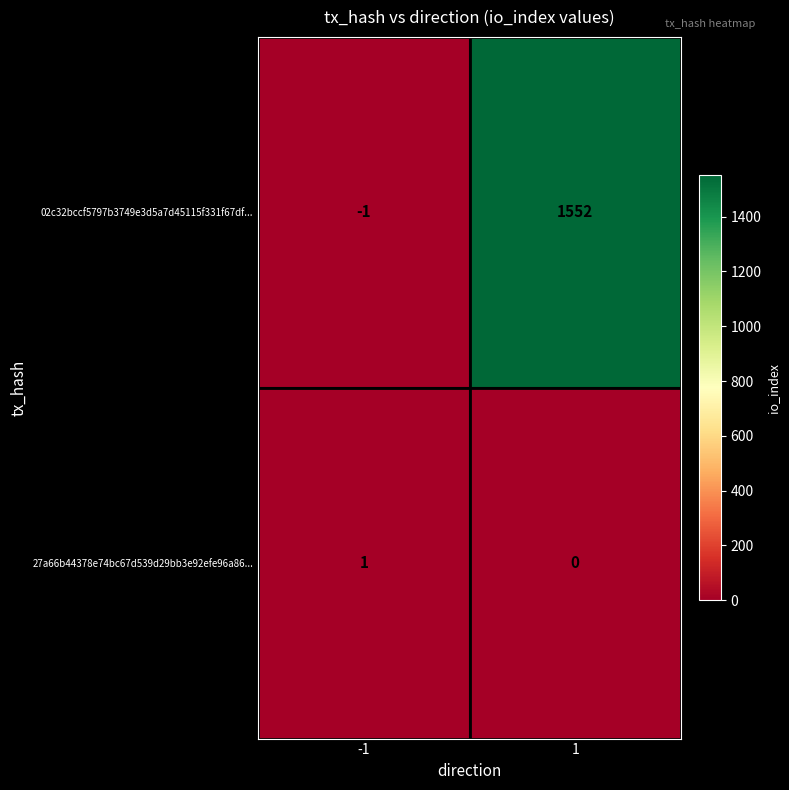

At how many categories does at least one series exceed 1515?

1